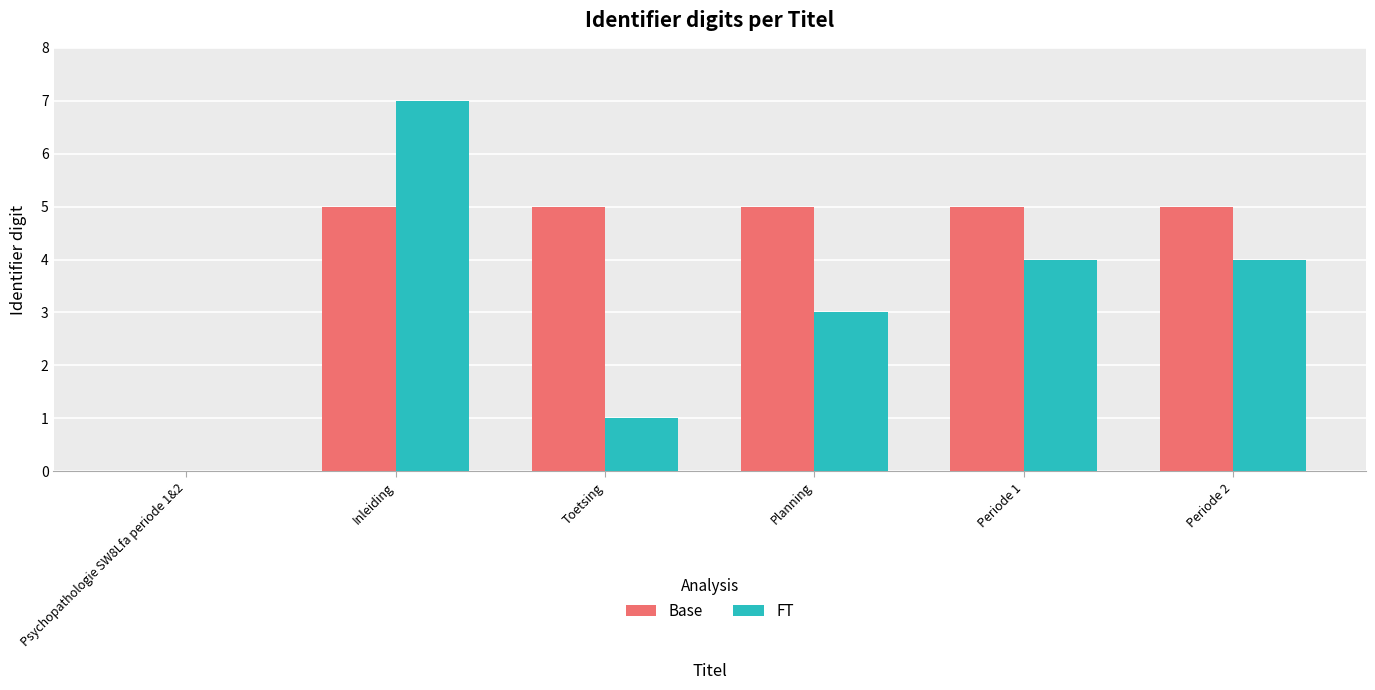

What is the total value across all series at Planning?

8